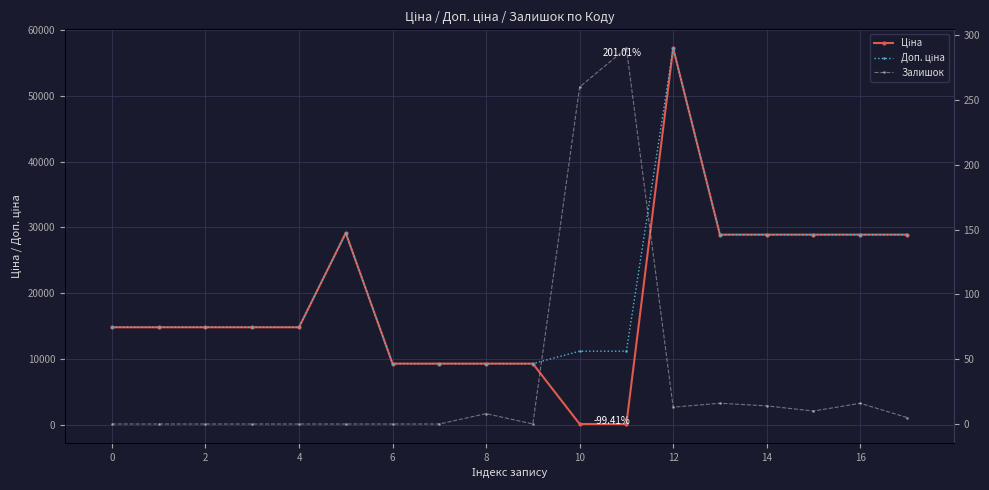

How many distinct data groups are displayed?

3